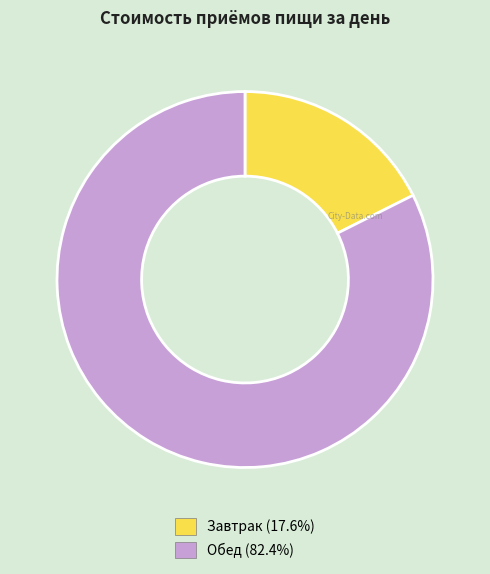

Rank the categories by value from lowest to highest.

Завтрак, Обед